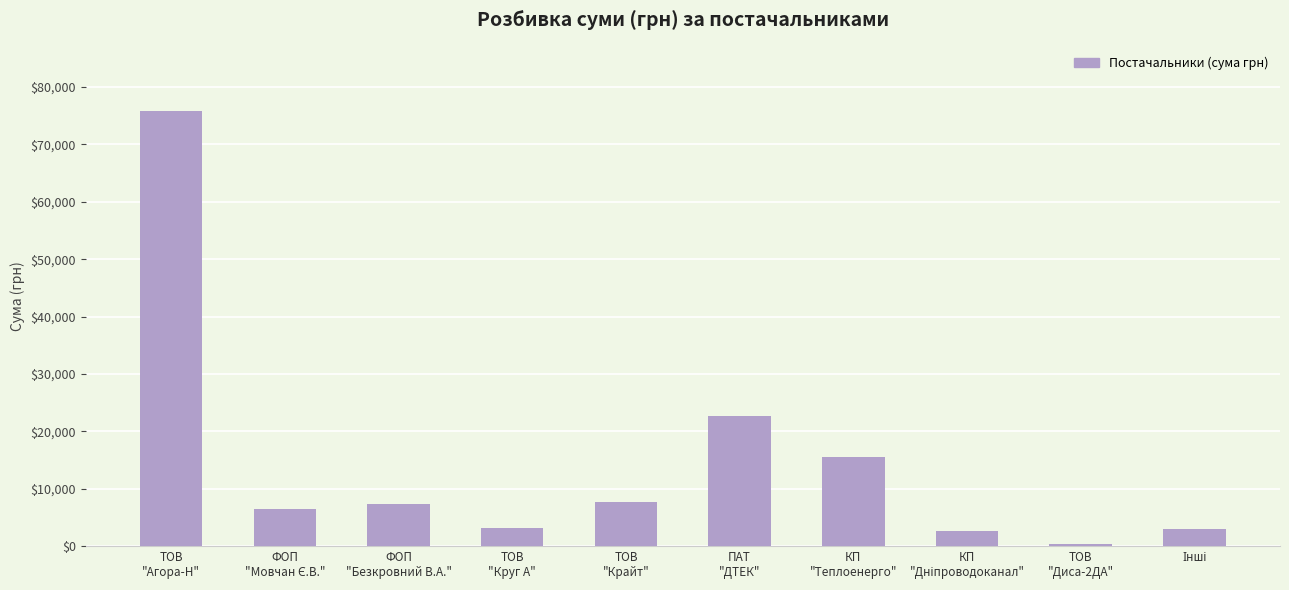

What is the maximum value shown in the chart?

75855.9